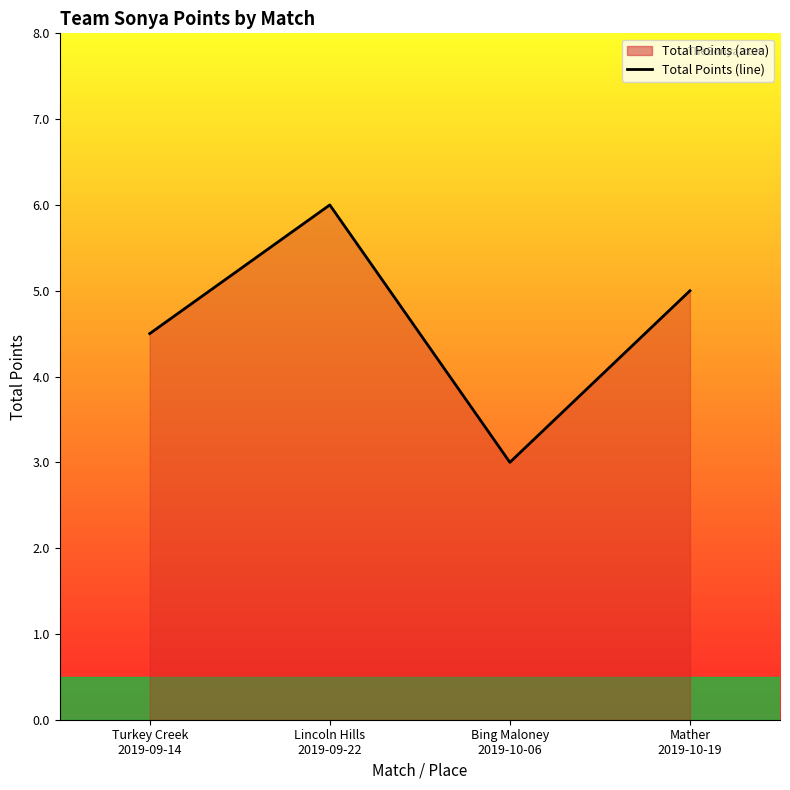

What is the label of the 3rd point from the left?

Bing Maloney
2019-10-06